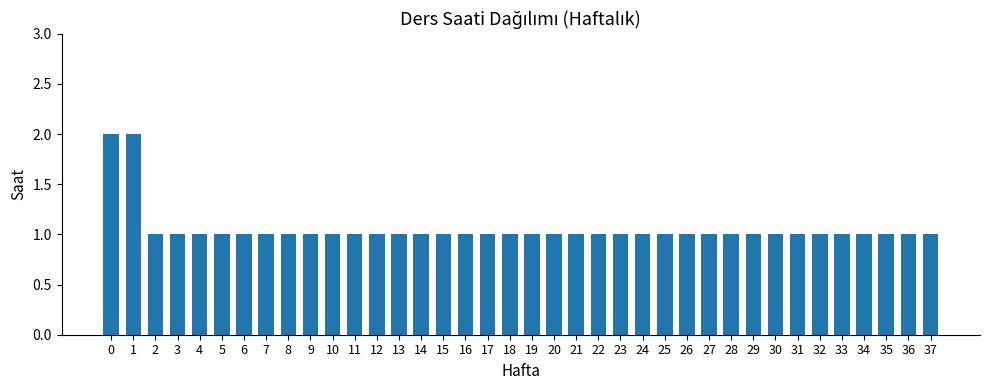

What is the sum of all values?

40